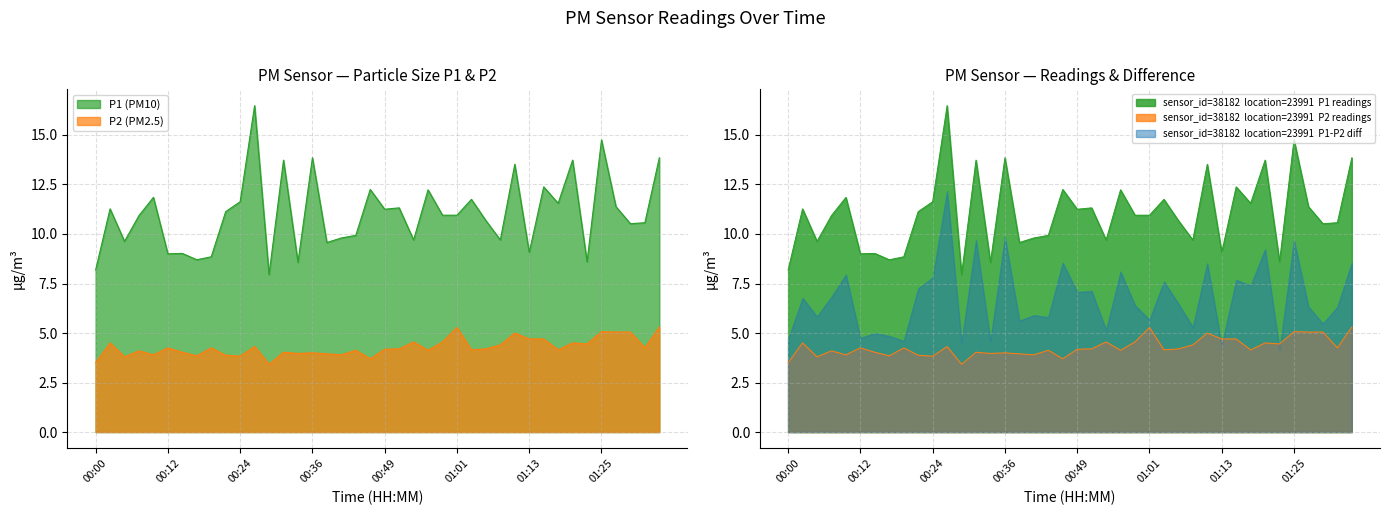

What are all the series names shown in the legend?

P1, P2